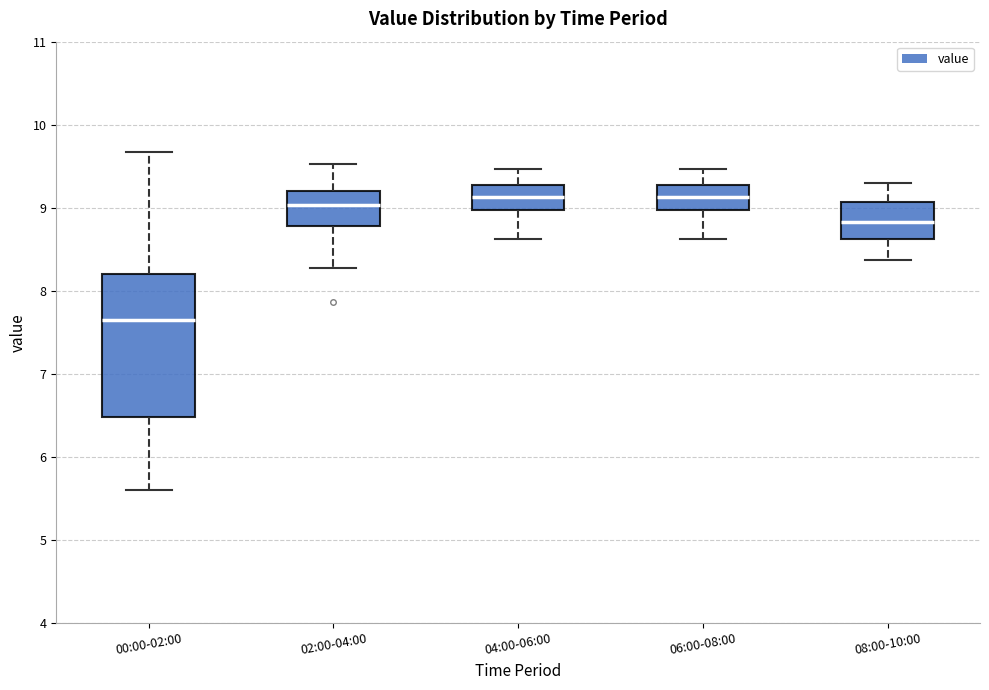

Where is the upper edge of the box for 08:00-10:00 on the y-axis? The values are not printed on the chart, so give them approximately, as read against the axis.

9.1